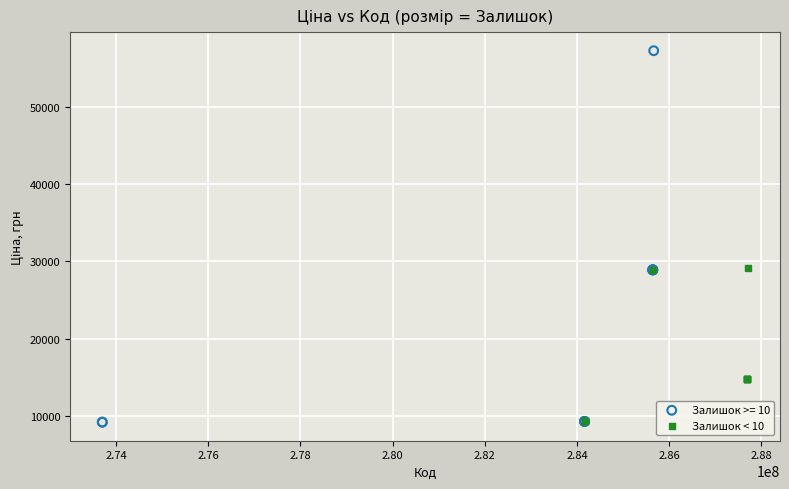

Which series contains the highest Y value?

Залишок >= 10